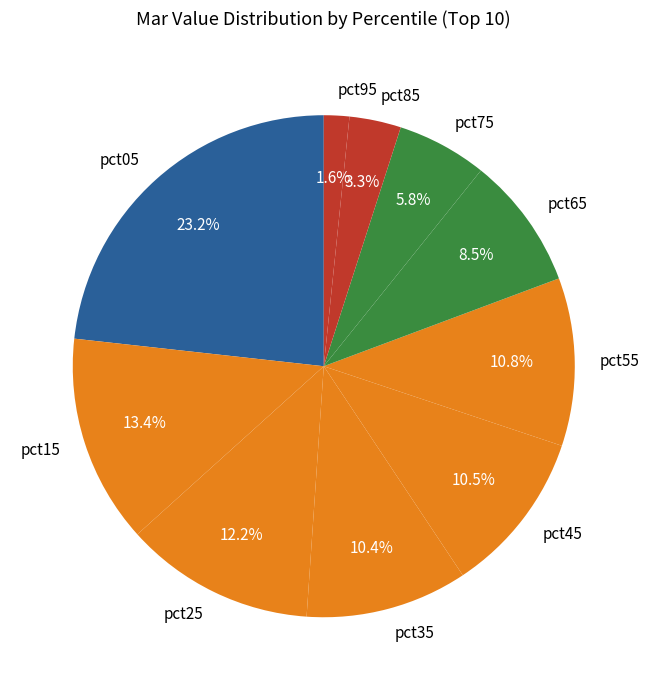

To the nearest percent, what is the average slice percentage?

10%